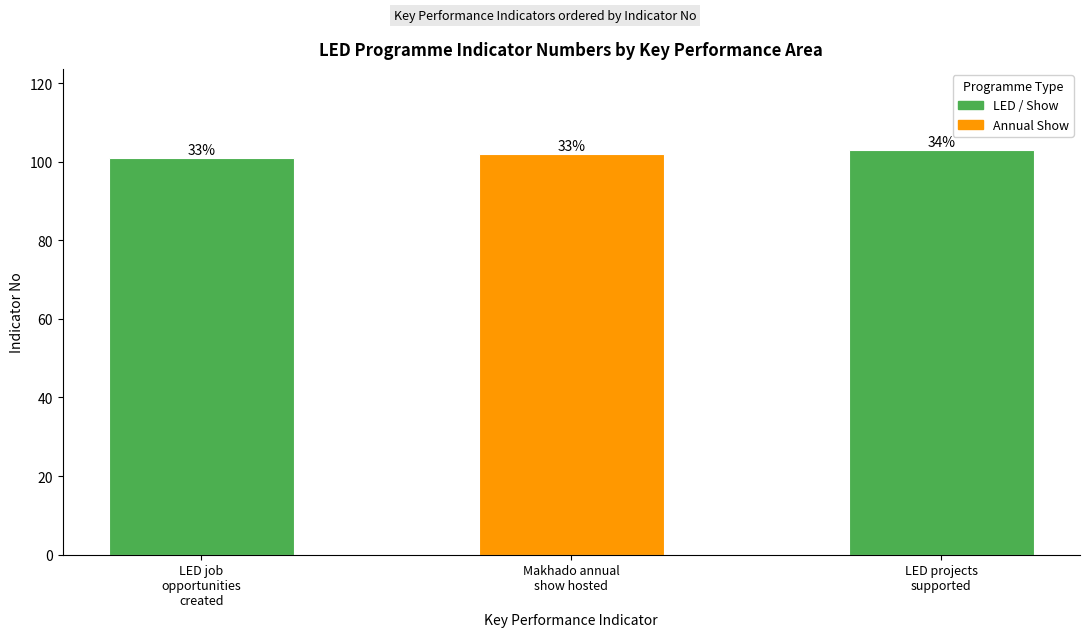

What position from the right is LED projects
supported?

1